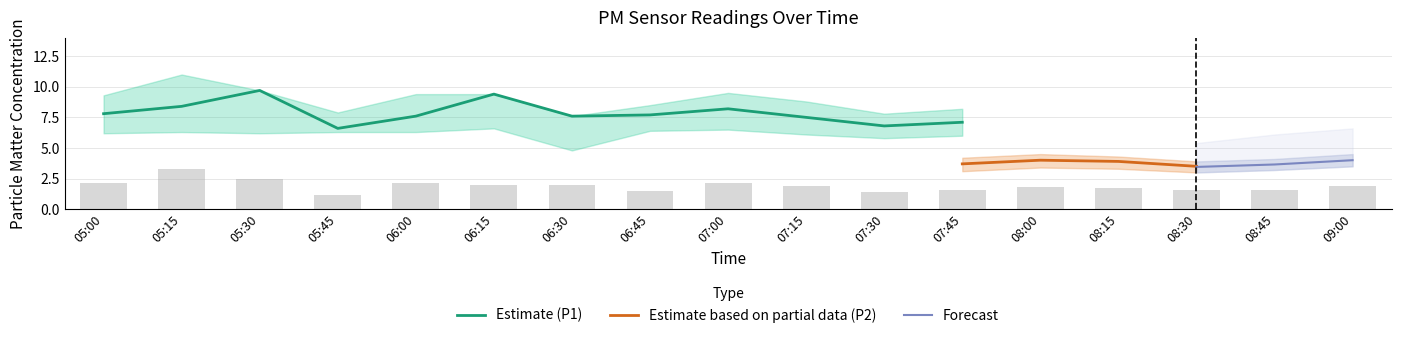

What is the maximum value for Estimate (P1)?

9.7